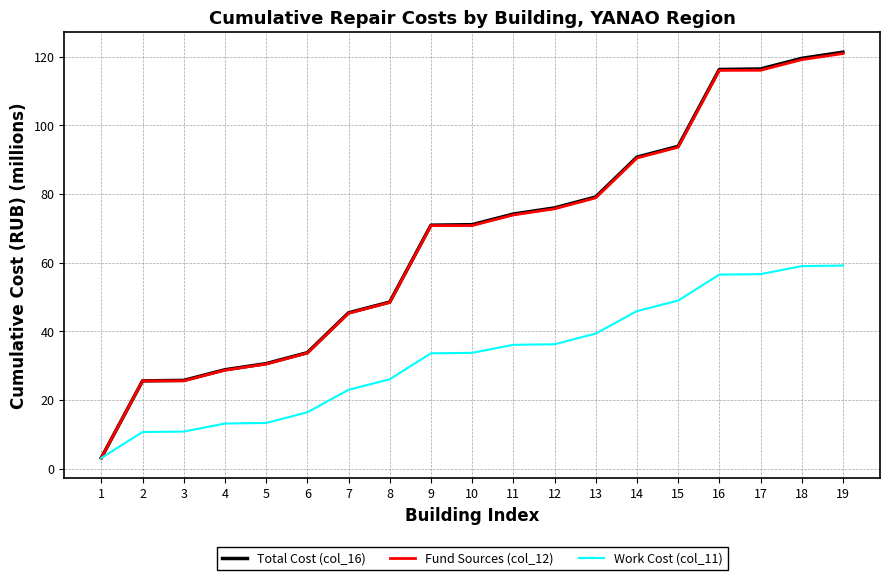

What is the smallest value displayed?

3.1